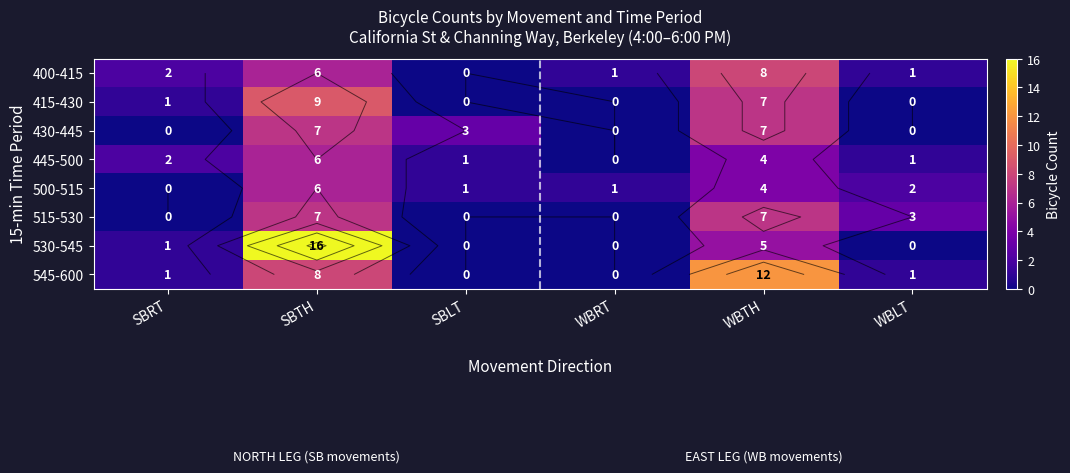

At which category is the sum across all series the highest?

SBTH